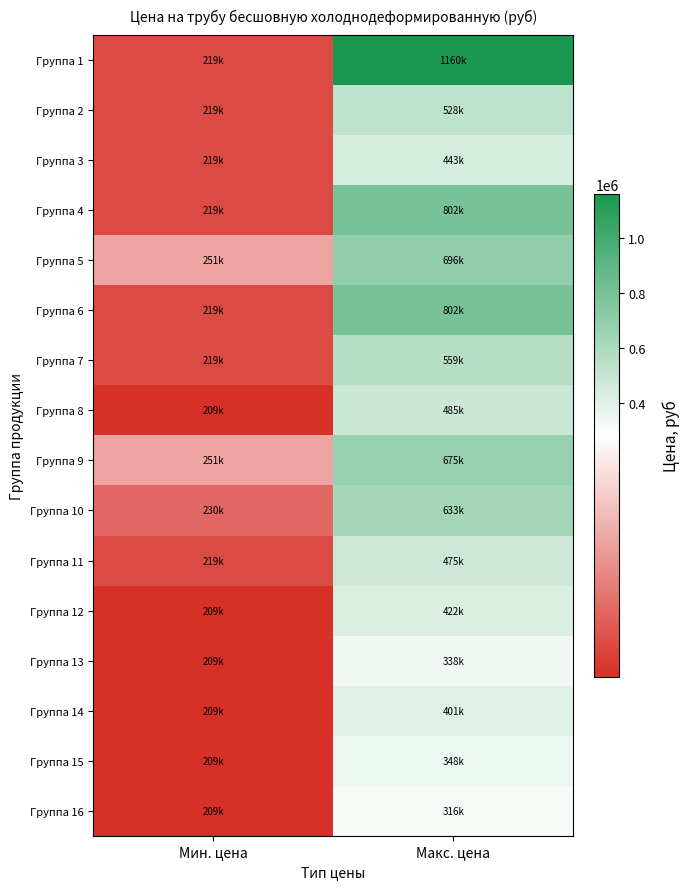

At how many categories does at least one series exceed 798188?

1